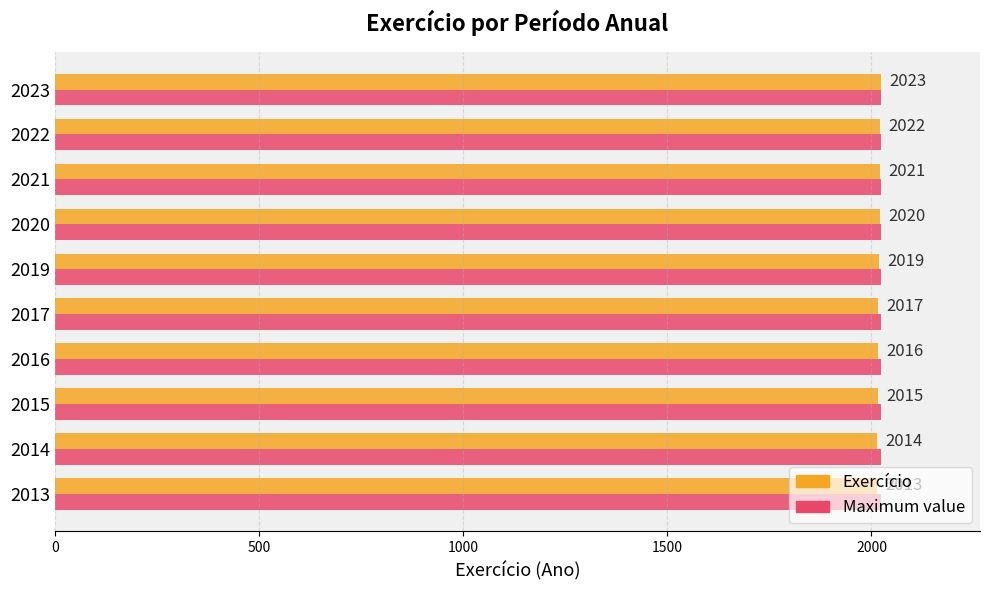

What is the spread (max minus min) of values at 2015?

8